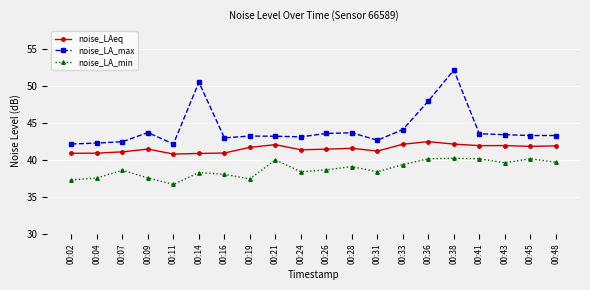

True or false: noise_LA_min and noise_LA_max cross at least once.

False